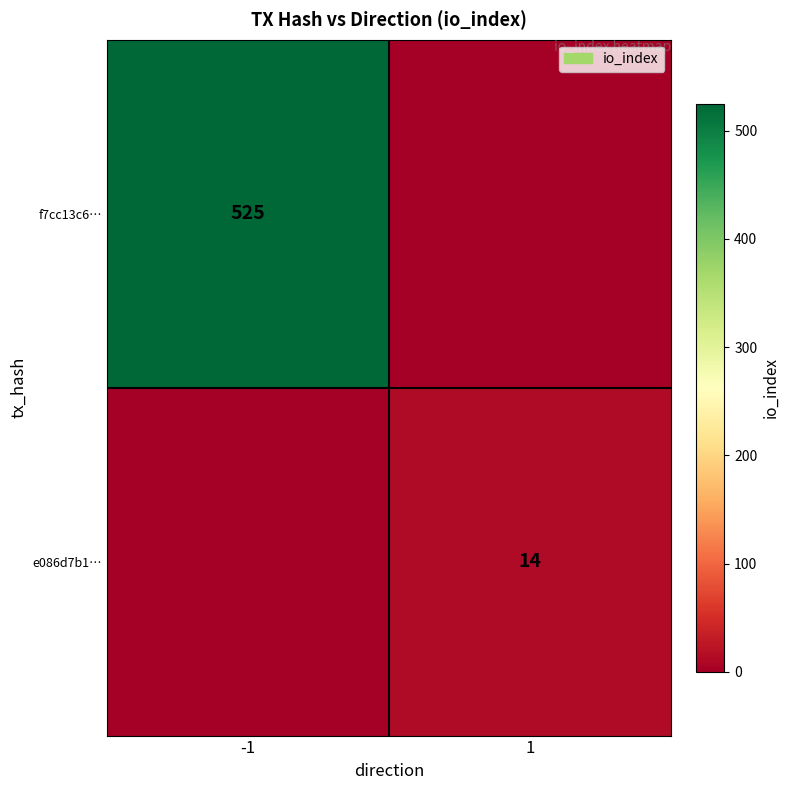

At which category is the sum across all series the highest?

-1